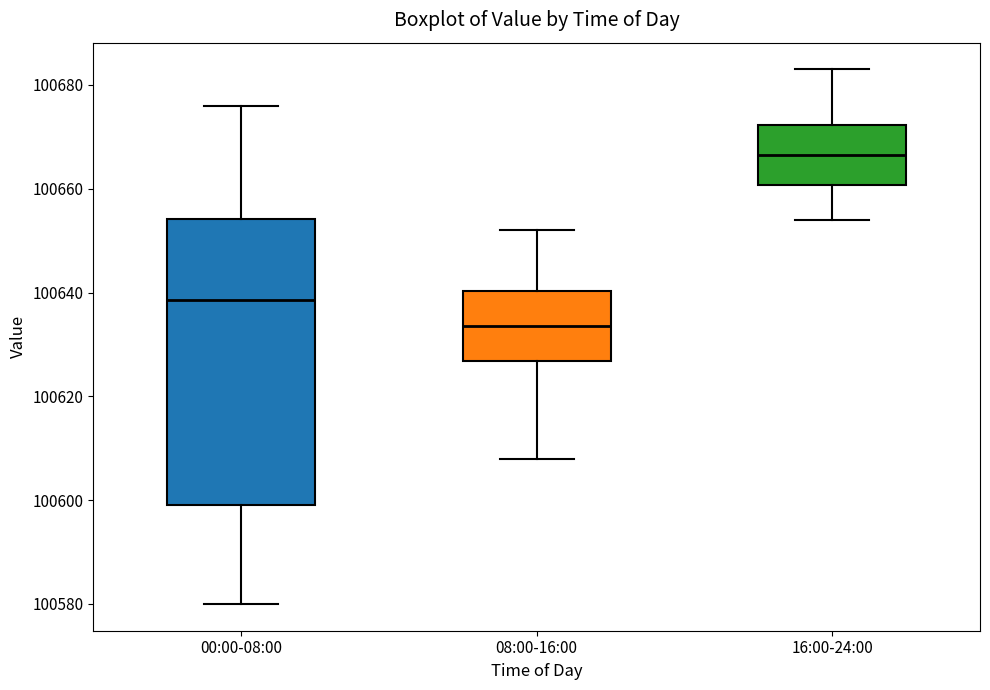

Reading left to right, read every box against the y-axis: the position of its median line, the range the box covers, and the ends of its whiskers. The values are not printed on the chart, so give them approximately, as read against the axis.

00:00-08:00: median 100638, box 100600 to 100654, whiskers 100580 to 100676
08:00-16:00: median 100634, box 100626 to 100640, whiskers 100608 to 100652
16:00-24:00: median 100666, box 100660 to 100672, whiskers 100654 to 100684